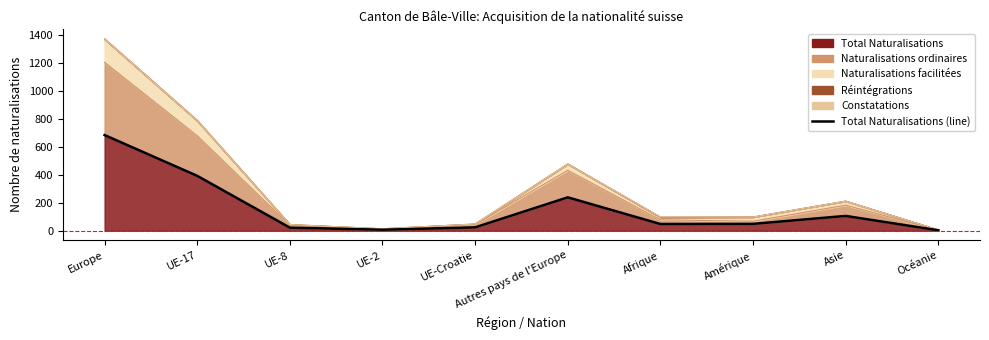

Reading left to right, extract all data points from this chart.

Europe=685	UE-17=393	UE-8=22	UE-2=7	UE-Croatie=24	Autres pays de l'Europe=239	Afrique=48	Amérique=49	Asie=106	Océanie=3